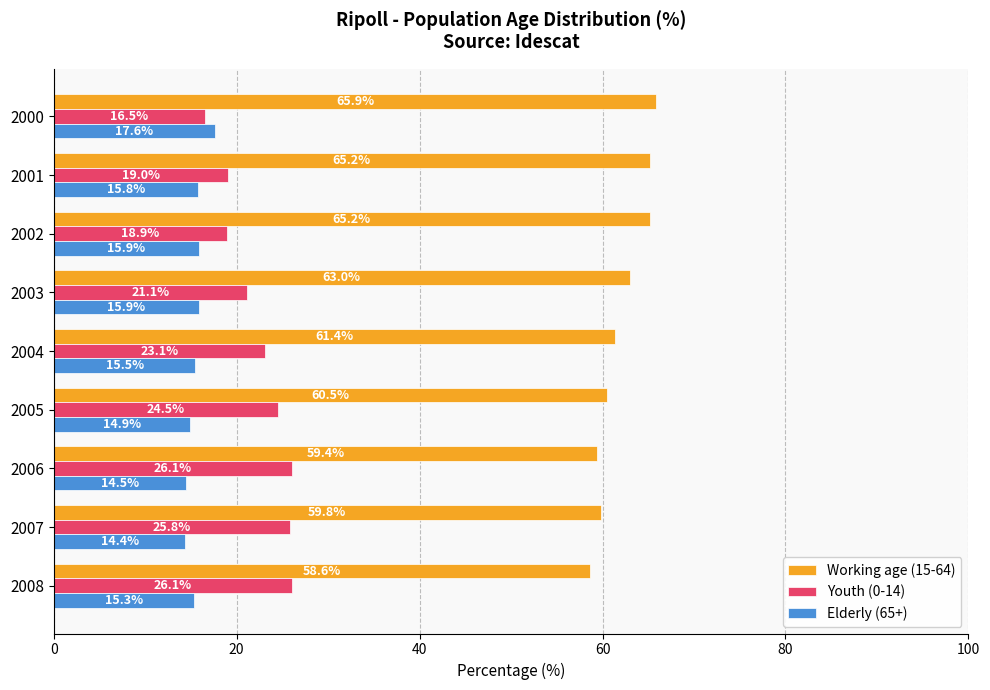

The value of Elderly (65+) at 2001 is 23.7. True or false?

False